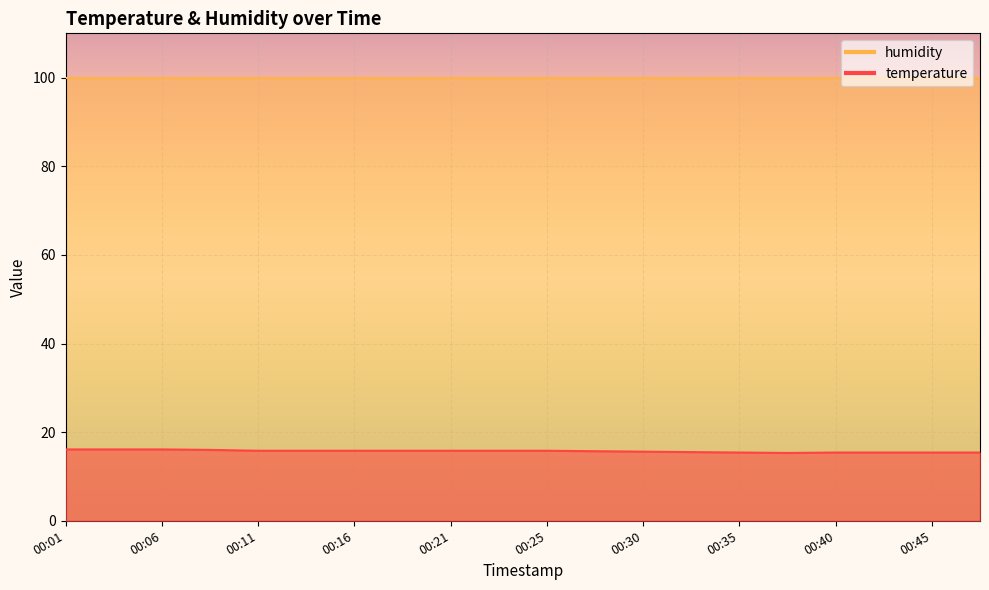

What is the change in value from 00:25 to 00:28?

-0.1